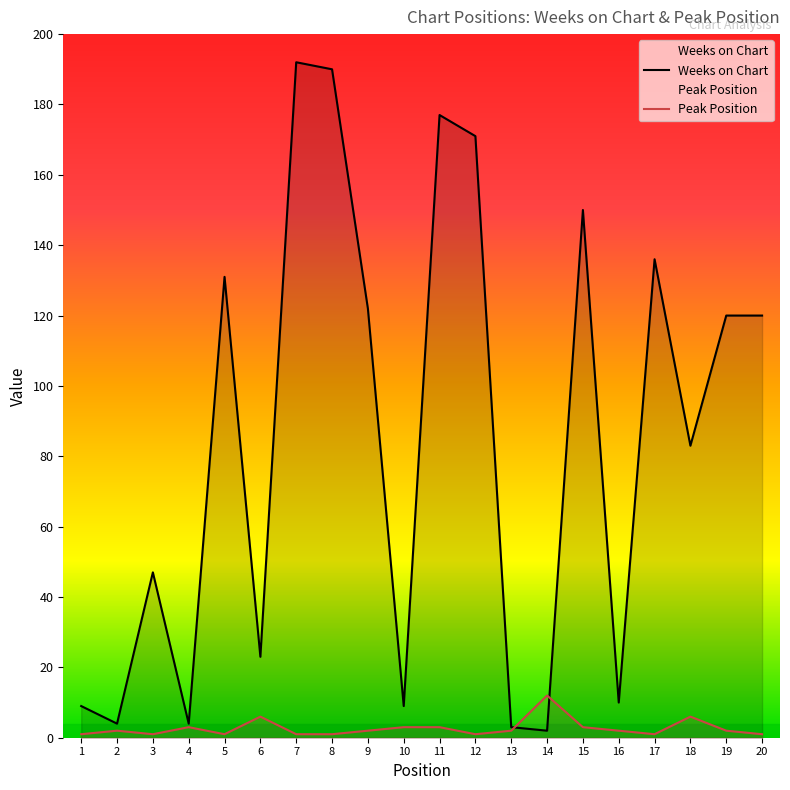

What value does the Peak Position series have at 10?

3